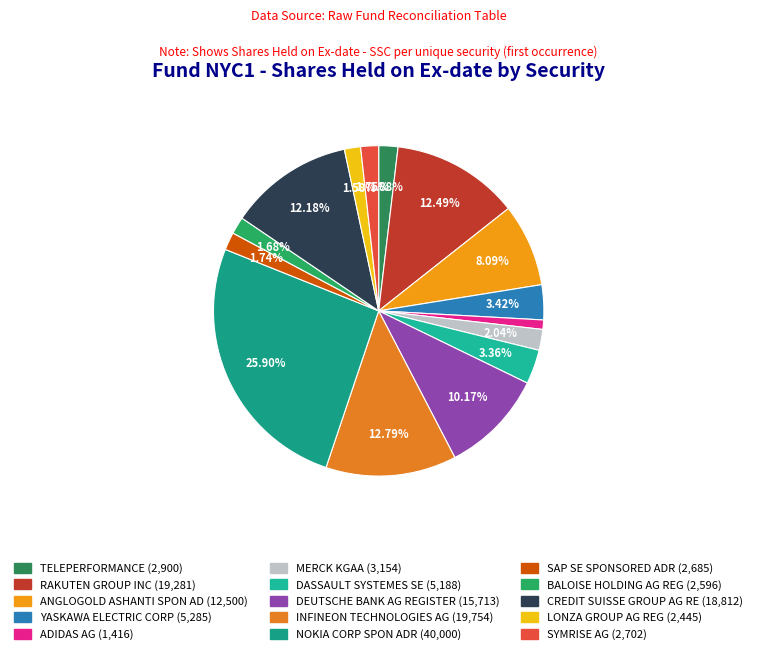

Count the number of slices in the pie.

15